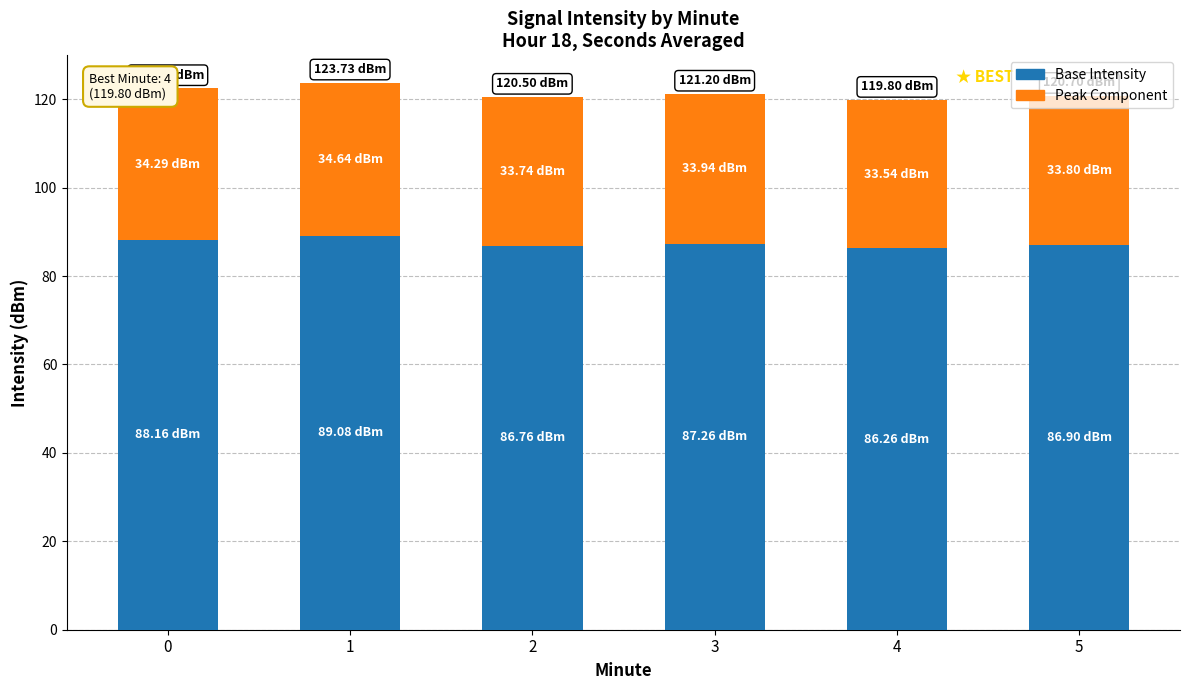

What is the difference between the maximum and minimum values in the Base Intensity series?

2.8